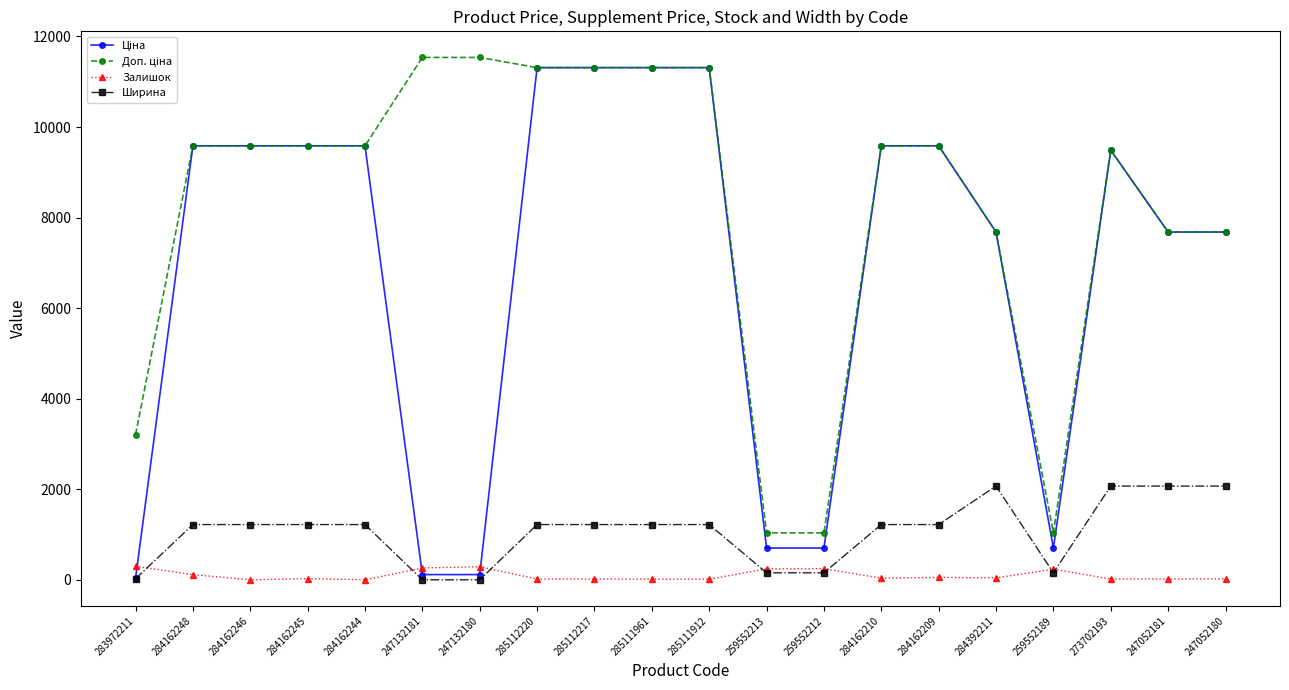

What is the maximum value shown in the chart?

11537.0